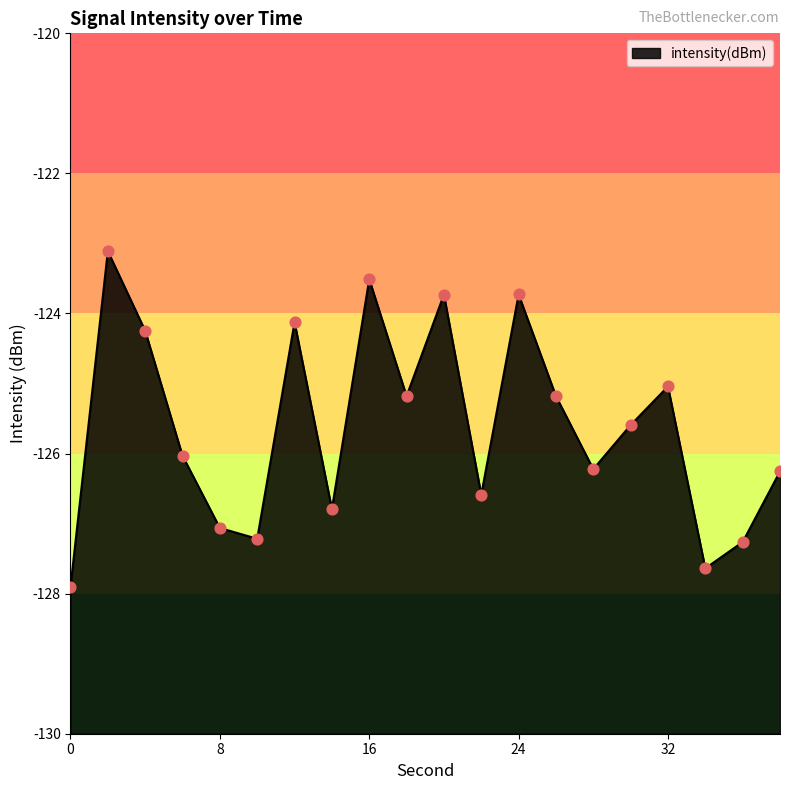

What is the change in value from 24 to 30?

-1.9